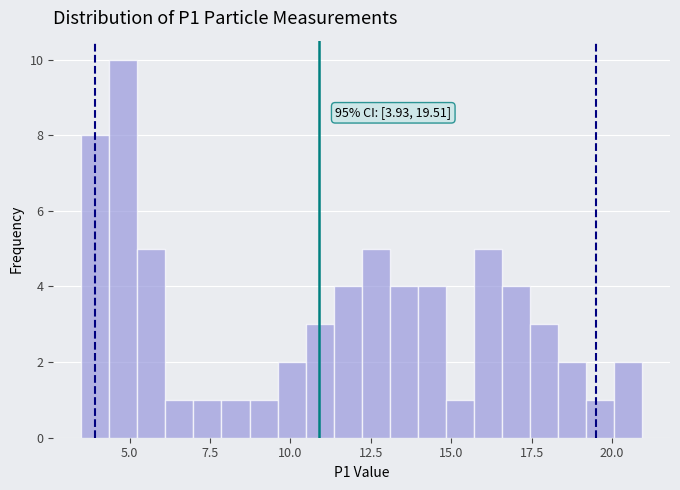

Read against the x-axis, roughly where is the centre of the tallest bar?

5.0